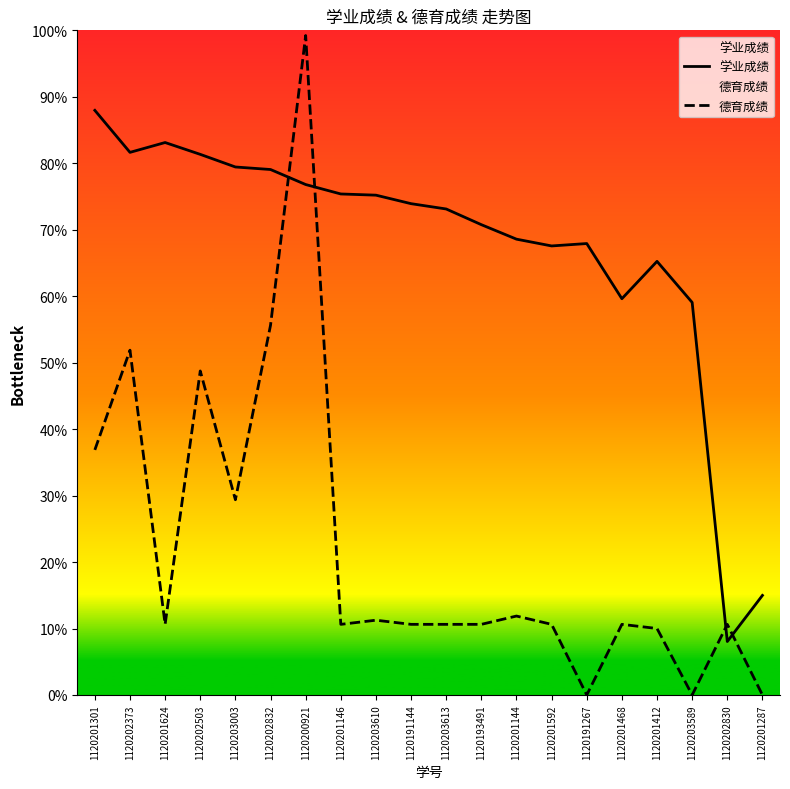

In 学业成绩, how many points are lower than both neighbors (excluding endpoints)?

4